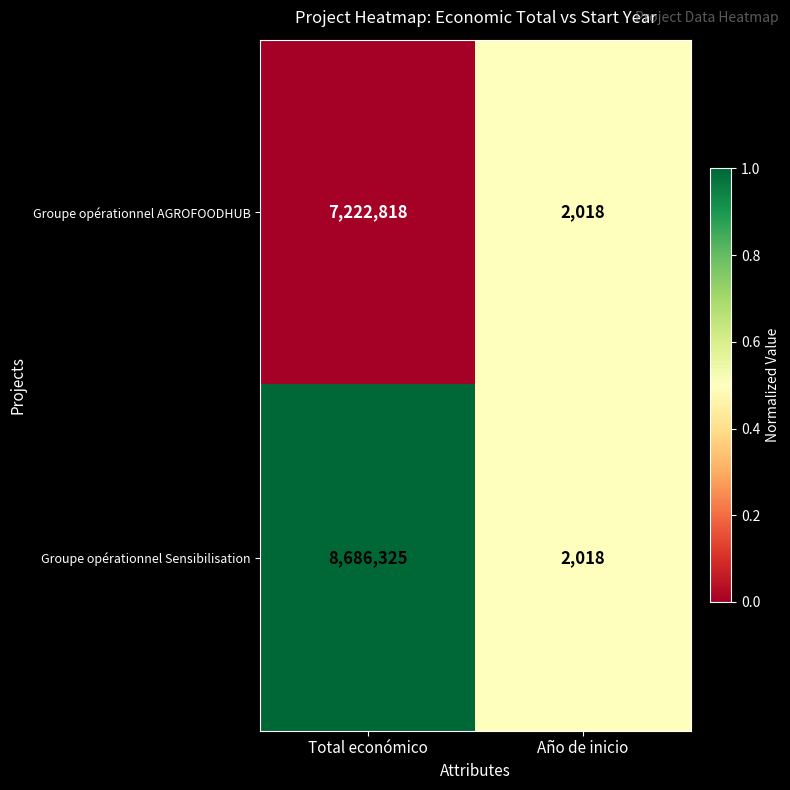

Read the Groupe opérationnel AGROFOODHUB value at Año de inicio, to the nearest 10.

2020